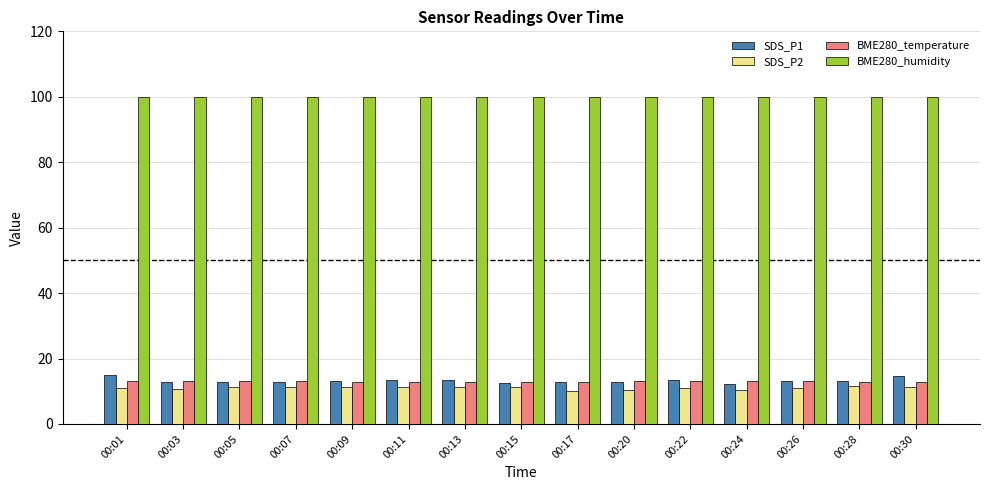

What are all the series names shown in the legend?

SDS_P1, SDS_P2, BME280_temperature, BME280_humidity